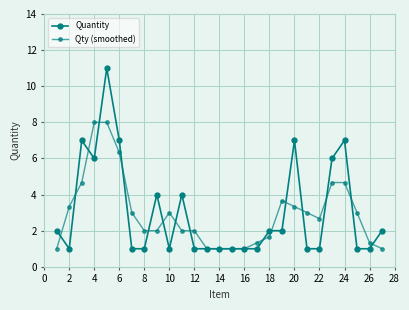

True or false: Quantity and Qty (smoothed) intersect in this chart.

True